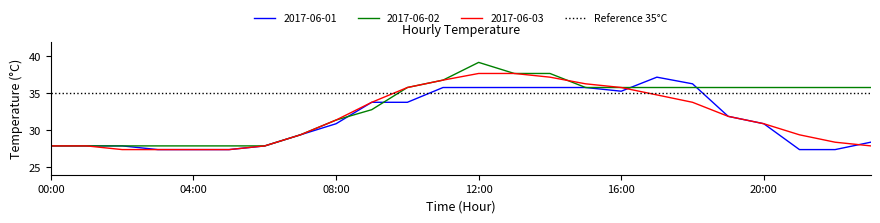

Read the 2017-06-03 value at 06:00.

27.9